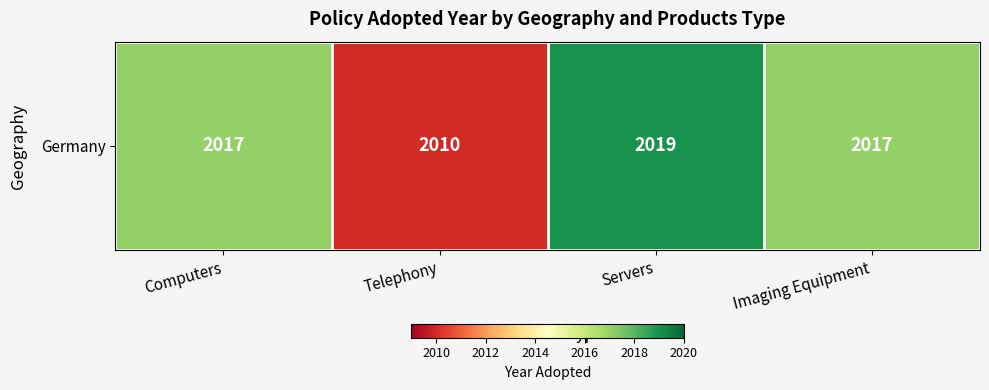

The chart shows a value of 2017 at Imaging Equipment. True or false?

True